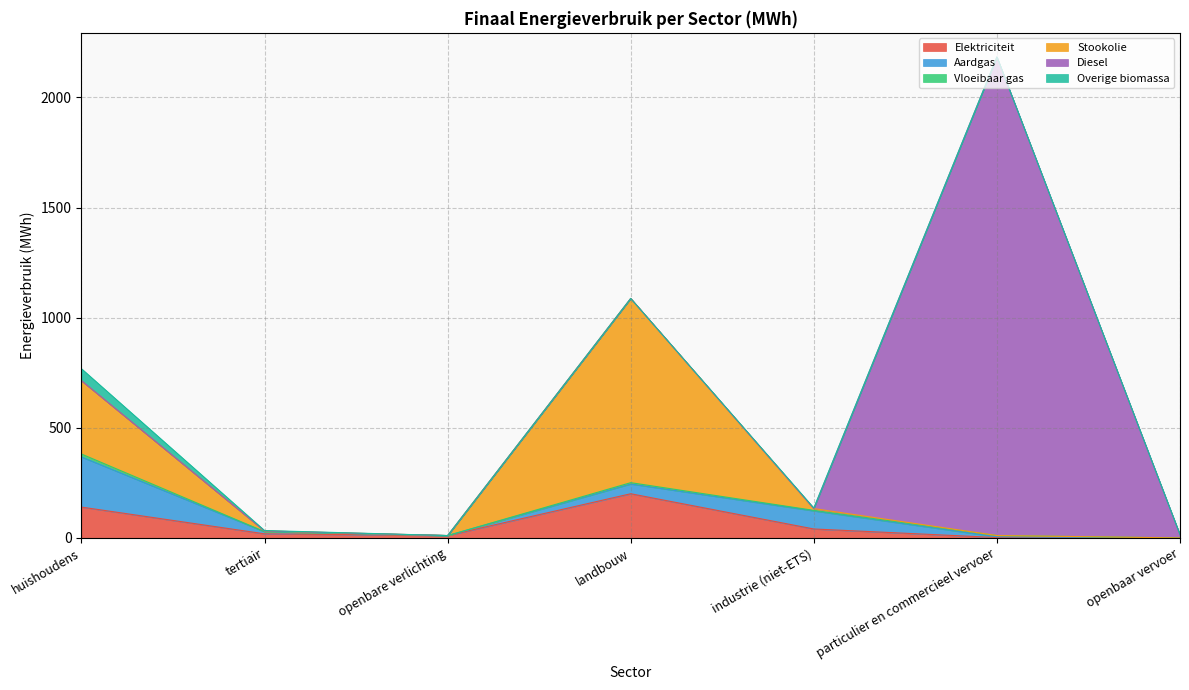

What is the difference between the maximum and minimum values in the Aardgas series?

227.8